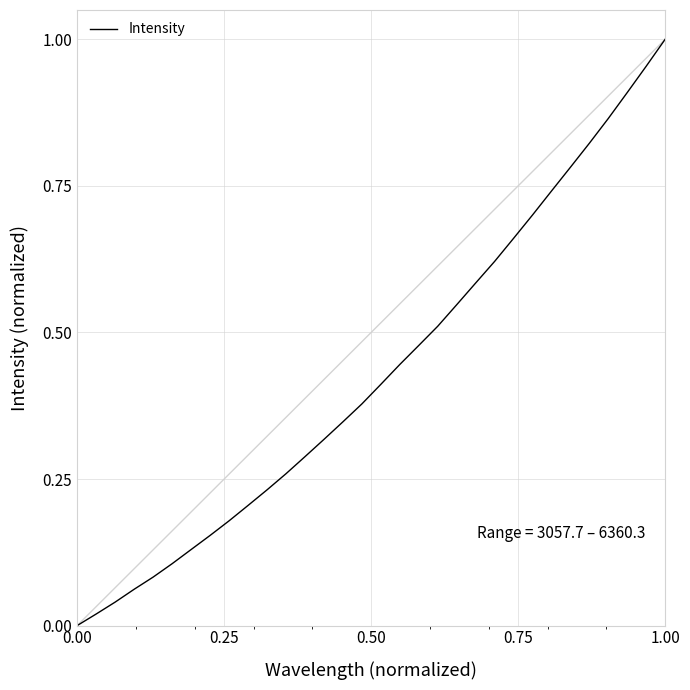

Does the chart have visible grid lines?

Yes